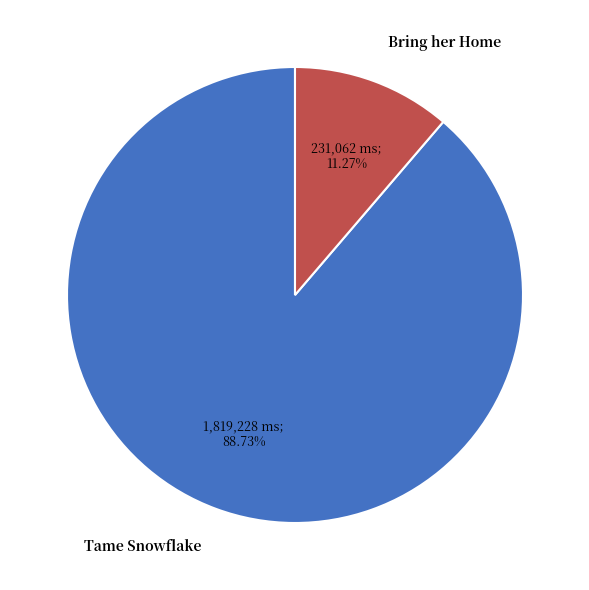

To the nearest percent, what is the average slice percentage?

50%